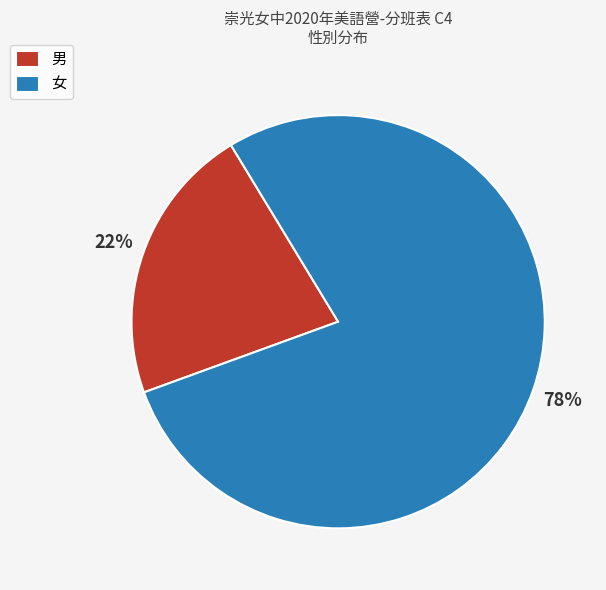

Which has a higher value, 女 or 男?

女